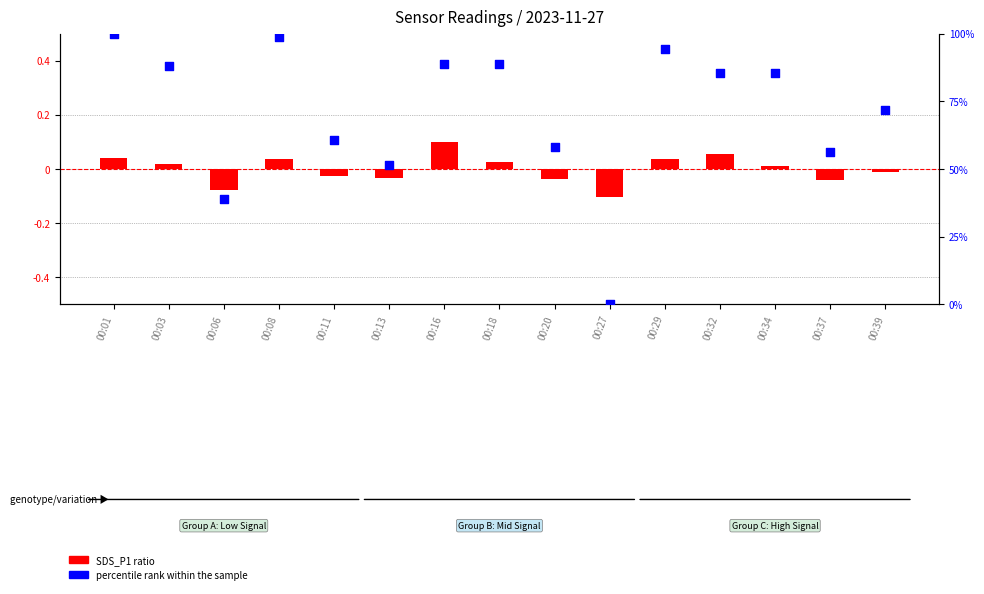

At how many categories does at least one series exceed 61?

9